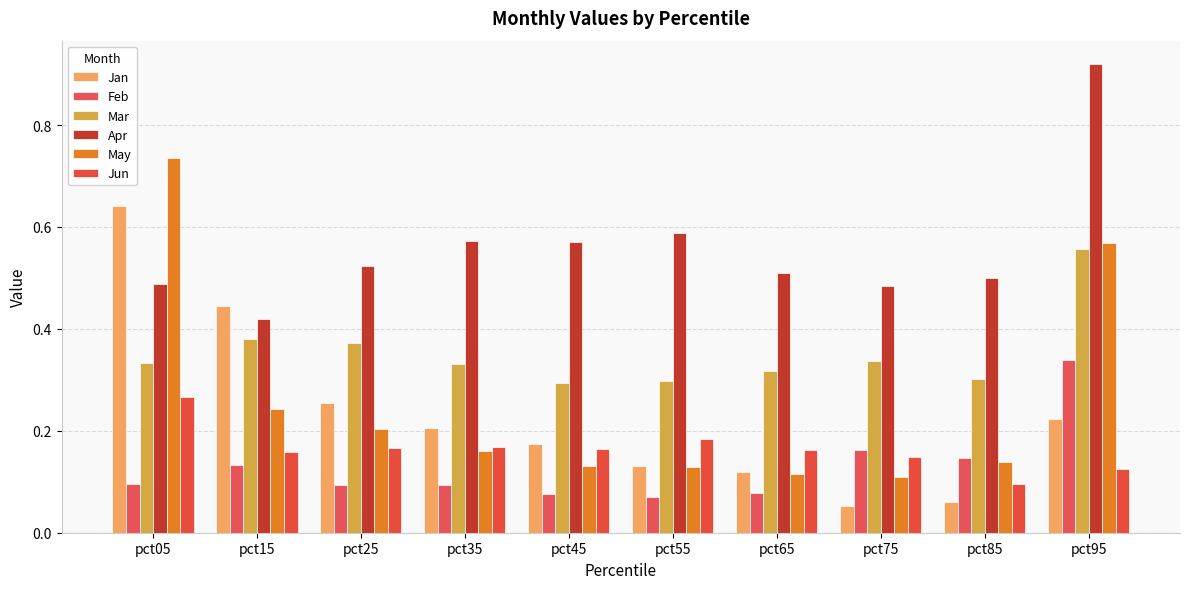

Which category has the lowest value in the Jun series?

pct85